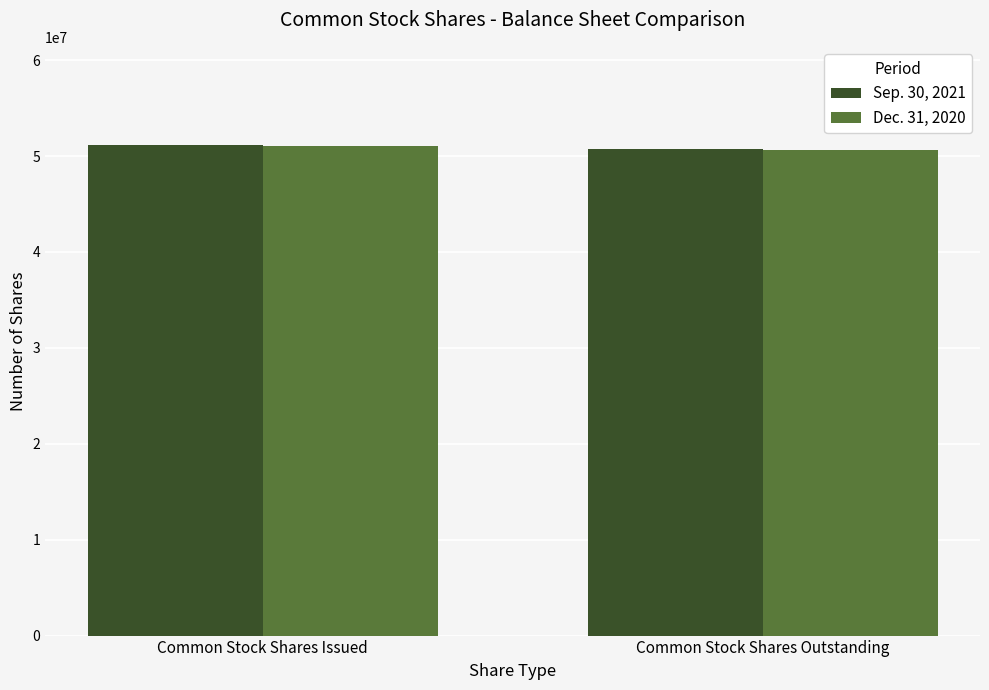

What is the lowest value of the Sep. 30, 2021 series?

50759972